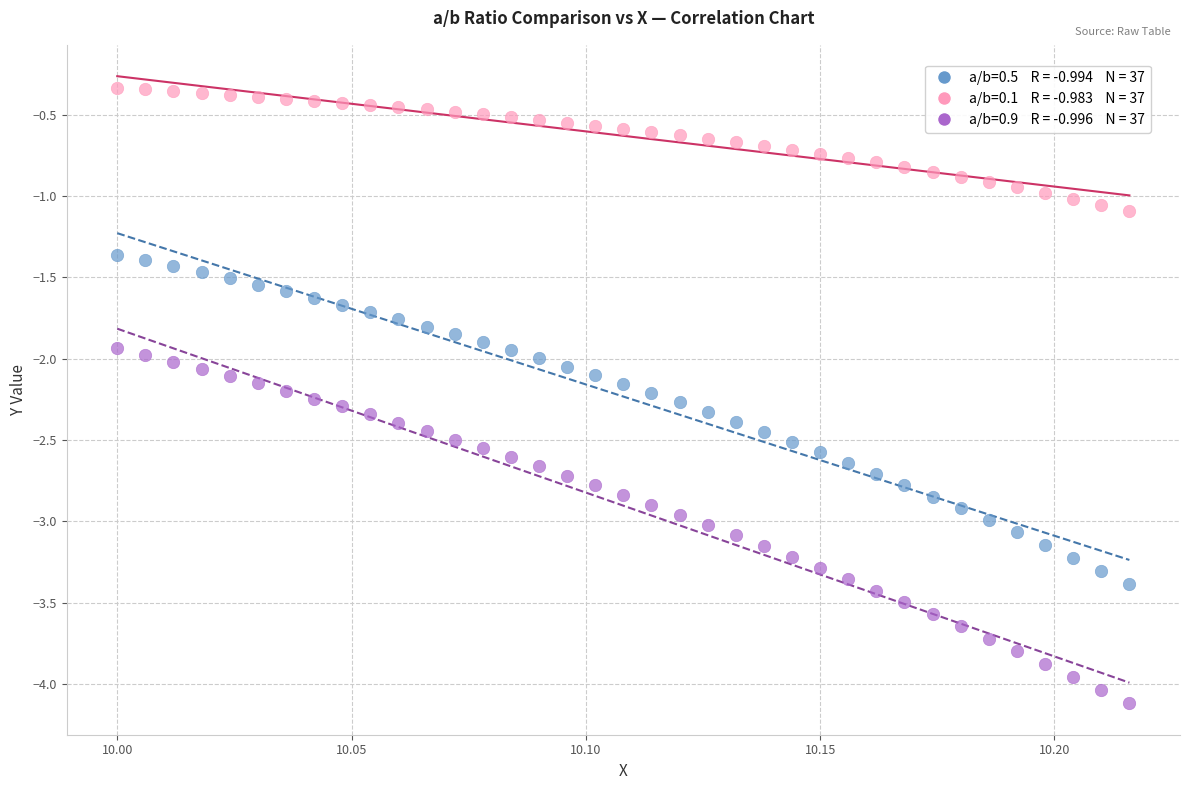

Count the number of points in this scatter plot.

111